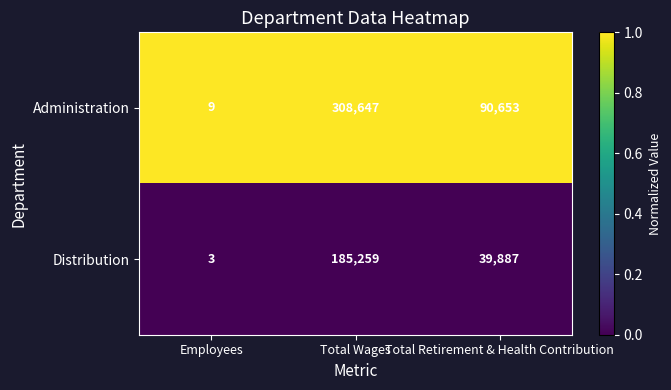

List the series in order of their overall mean, lowest first.

Distribution, Administration